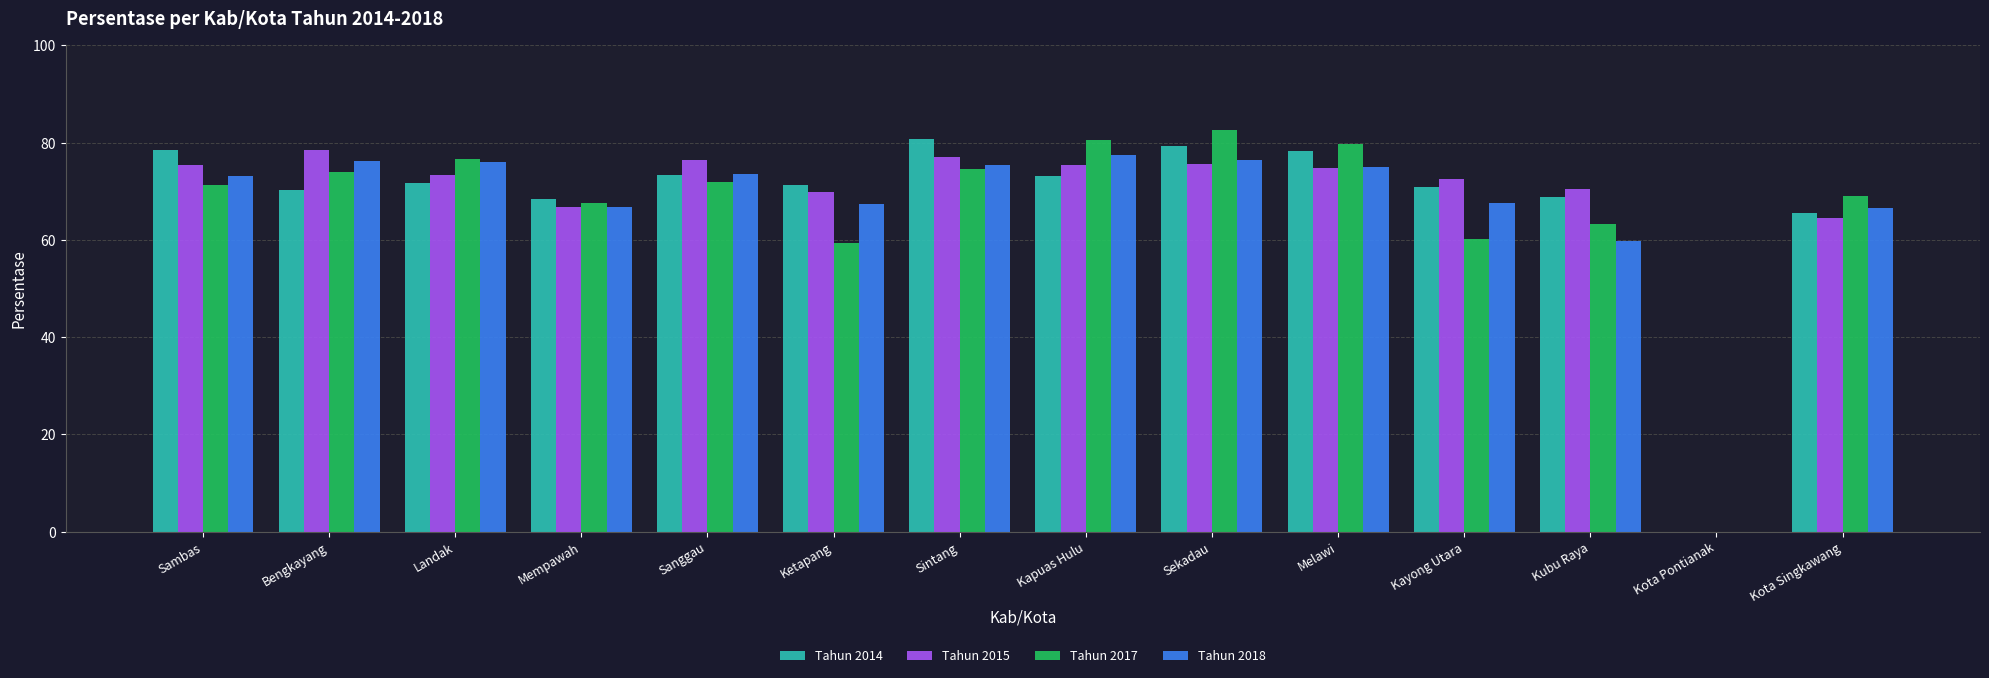

Is it true that Tahun 2015 equals 70.5 at Kubu Raya?

True